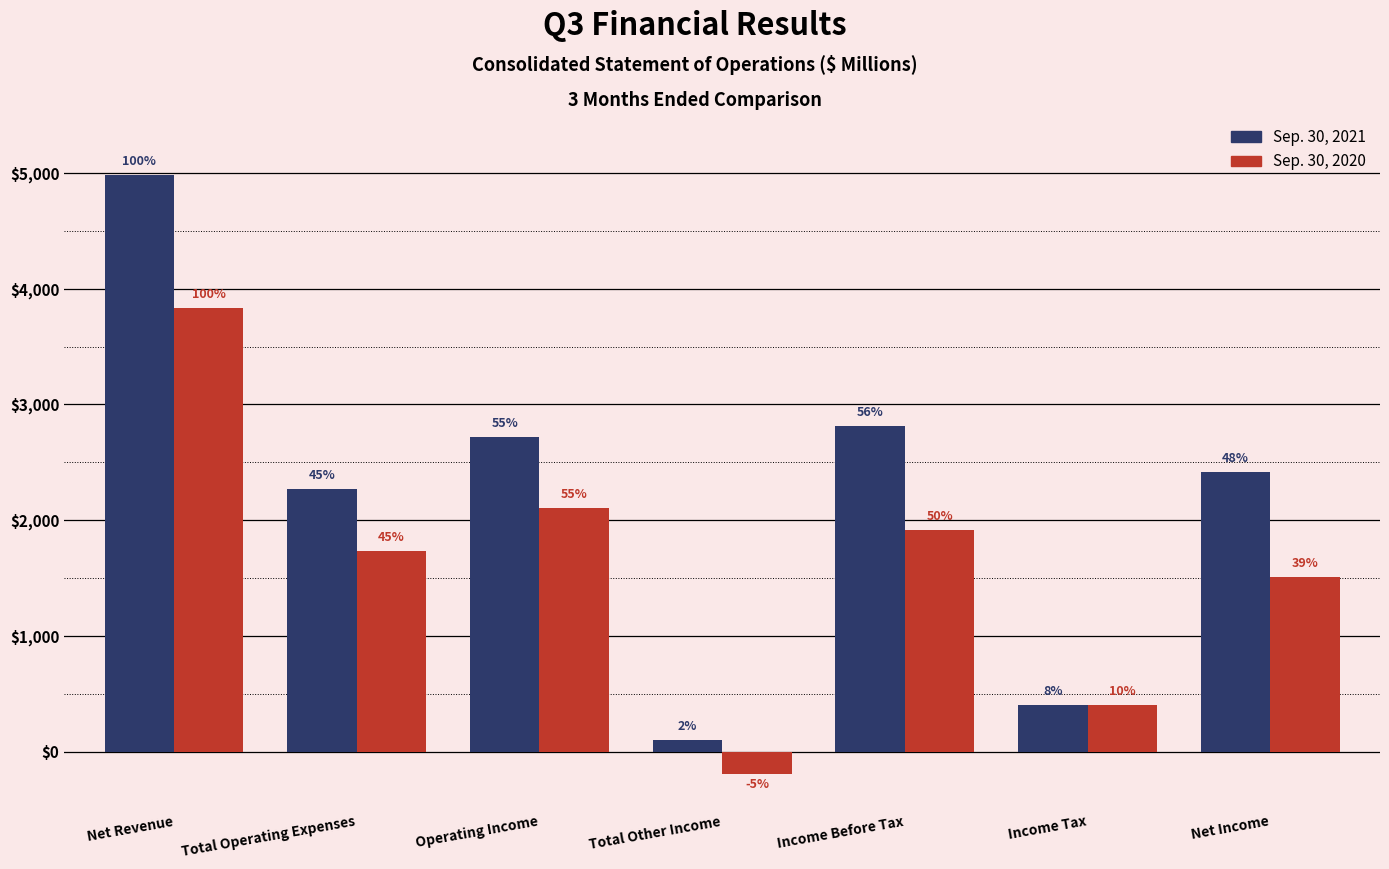

Does the chart contain any negative values?

Yes